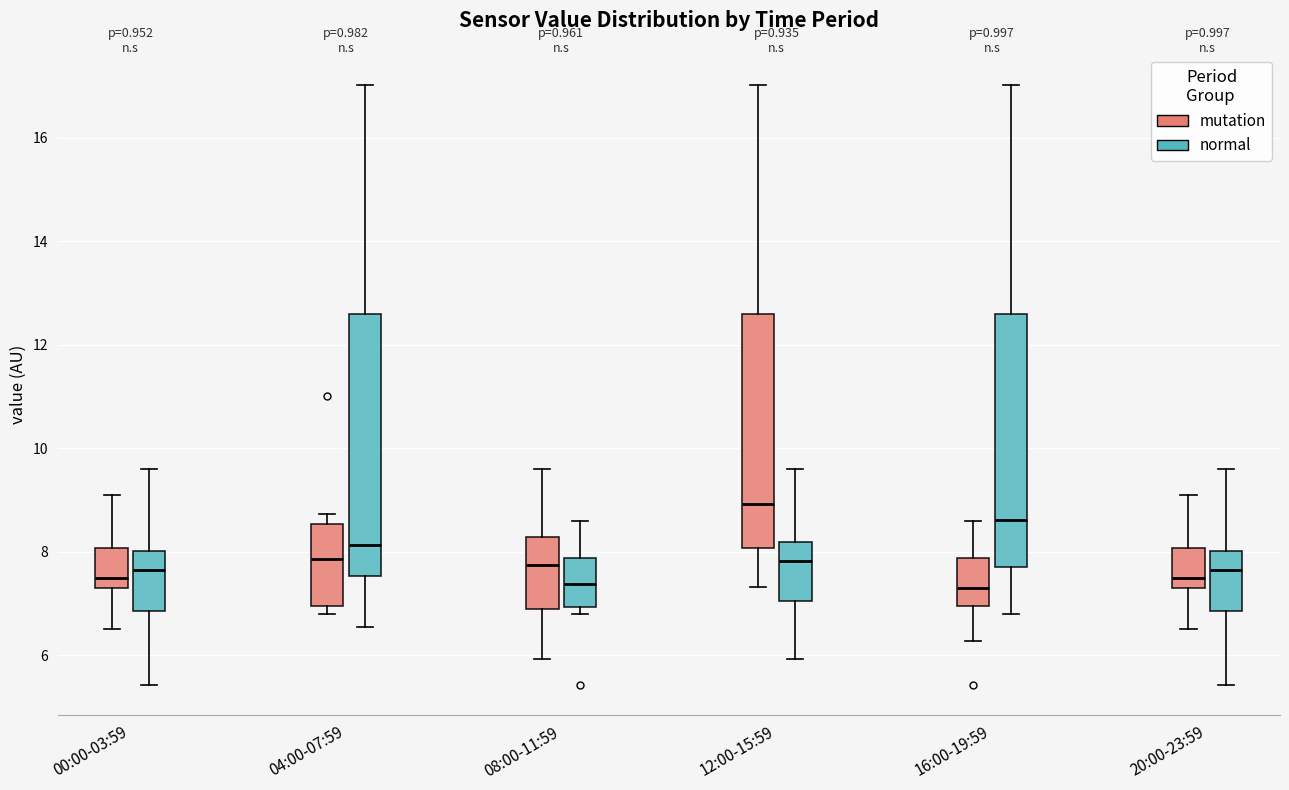

Reading left to right, transcribe this box plot: for each box, give where its median line is, the range the box spans, and where its two whiskers end, as read against the y-axis. The values are not printed on the chart, so give them approximately, as read against the axis.

00:00-03:59 (mutation): median 7.4, box 7.2 to 8.0, whiskers 6.6 to 9.2
00:00-03:59 (normal): median 7.6, box 6.8 to 8.0, whiskers 5.4 to 9.6
04:00-07:59 (mutation): median 7.8, box 7.0 to 8.6, whiskers 6.8 to 8.8
04:00-07:59 (normal): median 8.2, box 7.6 to 12.6, whiskers 6.6 to 17.0
08:00-11:59 (mutation): median 7.8, box 6.8 to 8.2, whiskers 6.0 to 9.6
08:00-11:59 (normal): median 7.4, box 7.0 to 7.8, whiskers 6.8 to 8.6
12:00-15:59 (mutation): median 9.0, box 8.0 to 12.6, whiskers 7.4 to 17.0
12:00-15:59 (normal): median 7.8, box 7.0 to 8.2, whiskers 6.0 to 9.6
16:00-19:59 (mutation): median 7.4, box 7.0 to 7.8, whiskers 6.2 to 8.6
16:00-19:59 (normal): median 8.6, box 7.8 to 12.6, whiskers 6.8 to 17.0
20:00-23:59 (mutation): median 7.4, box 7.2 to 8.0, whiskers 6.6 to 9.2
20:00-23:59 (normal): median 7.6, box 6.8 to 8.0, whiskers 5.4 to 9.6